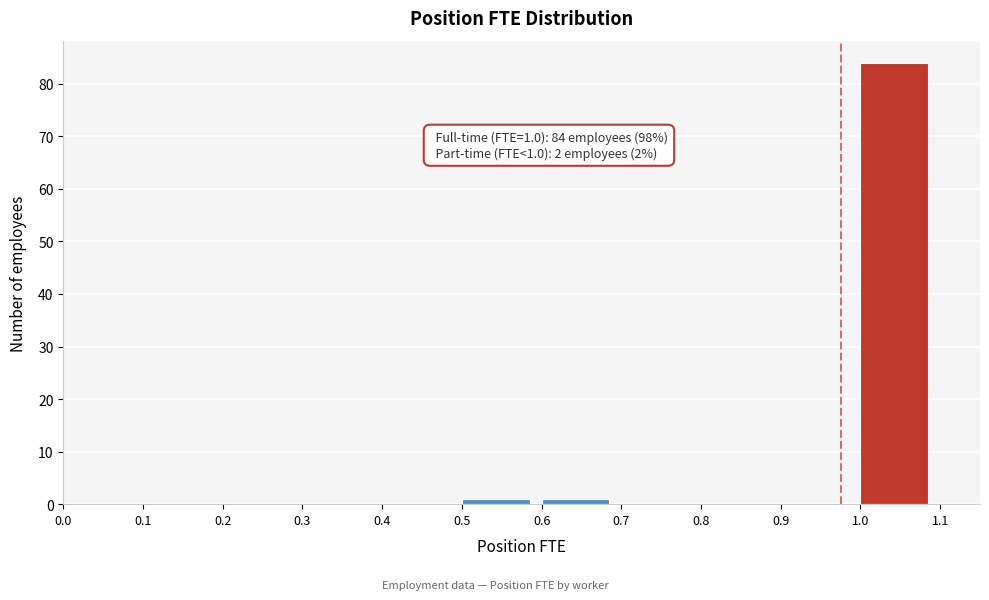

Over which range of the x-axis is the bar tallest?

1.0 to 1.1